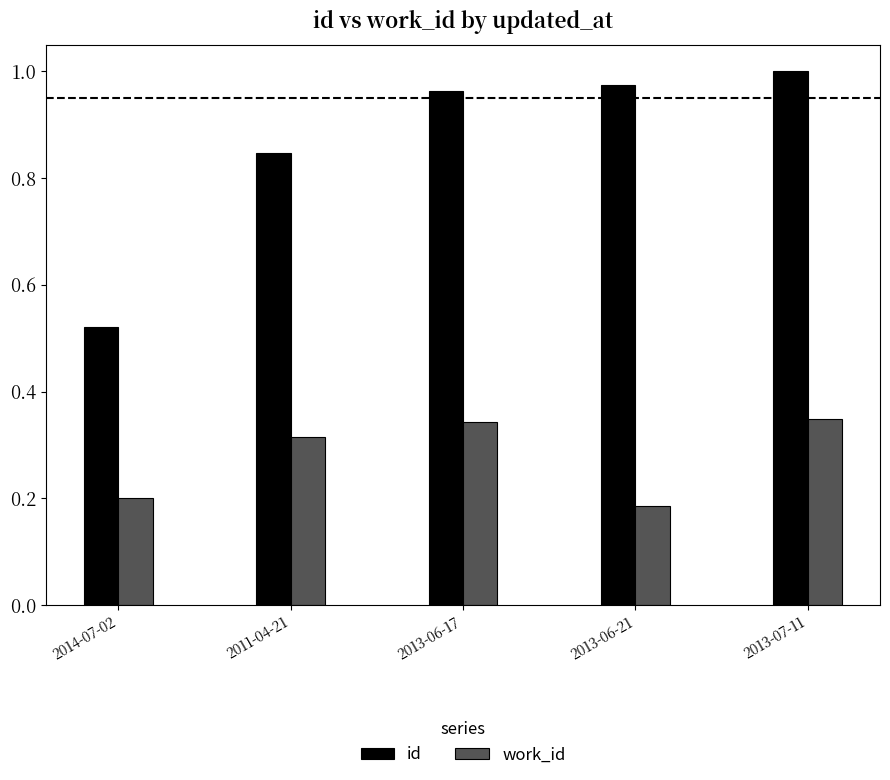

Count the number of categories in the chart.

5